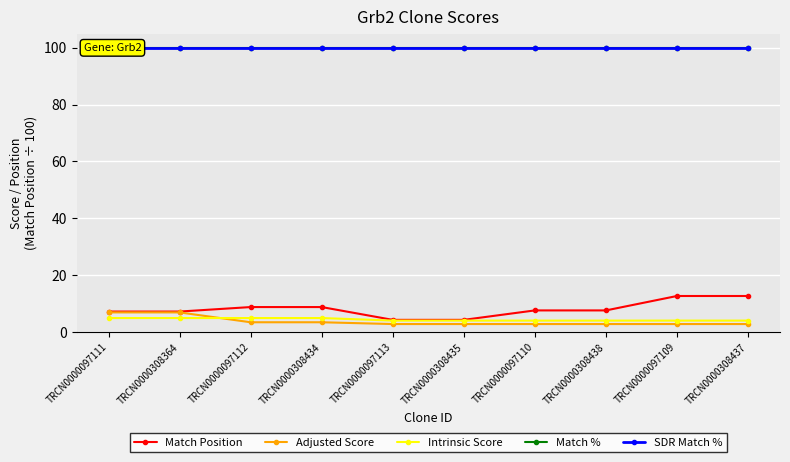

At which label does Adjusted Score reach its minimum?

TRCN0000097113